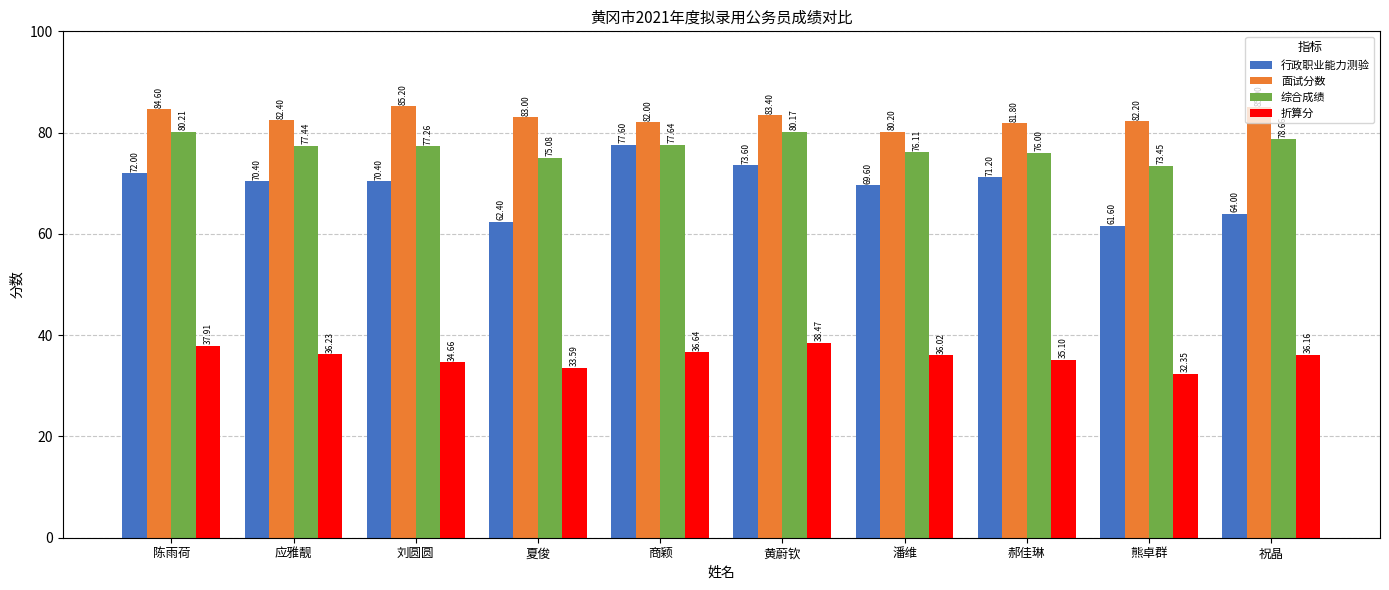

At which label does 综合成绩 first exceed 77?

陈雨荷